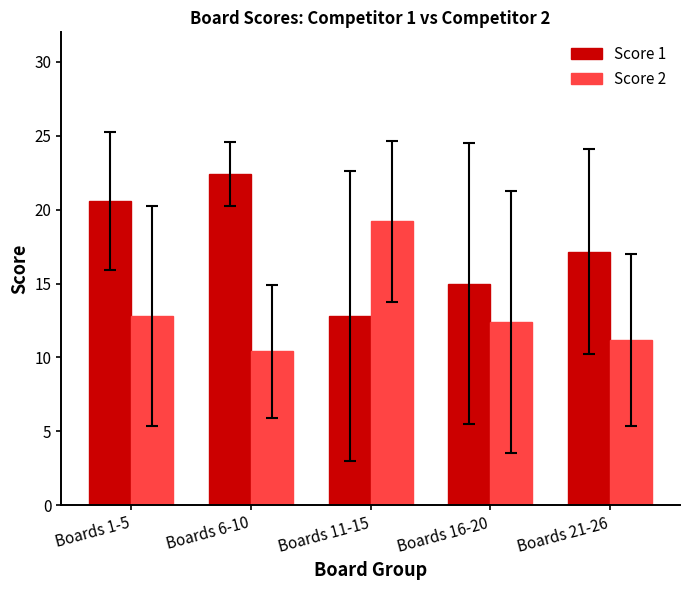

At which label does Score 1 reach its peak?

Boards 6-10